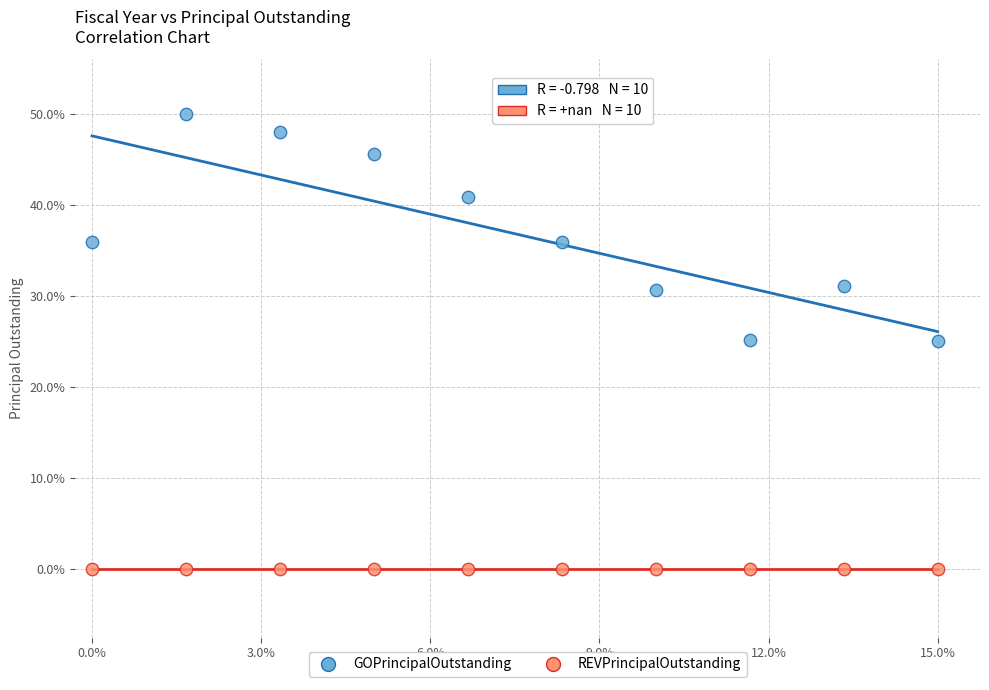

Which series reaches the maximum Y coordinate?

GOPrincipalOutstanding